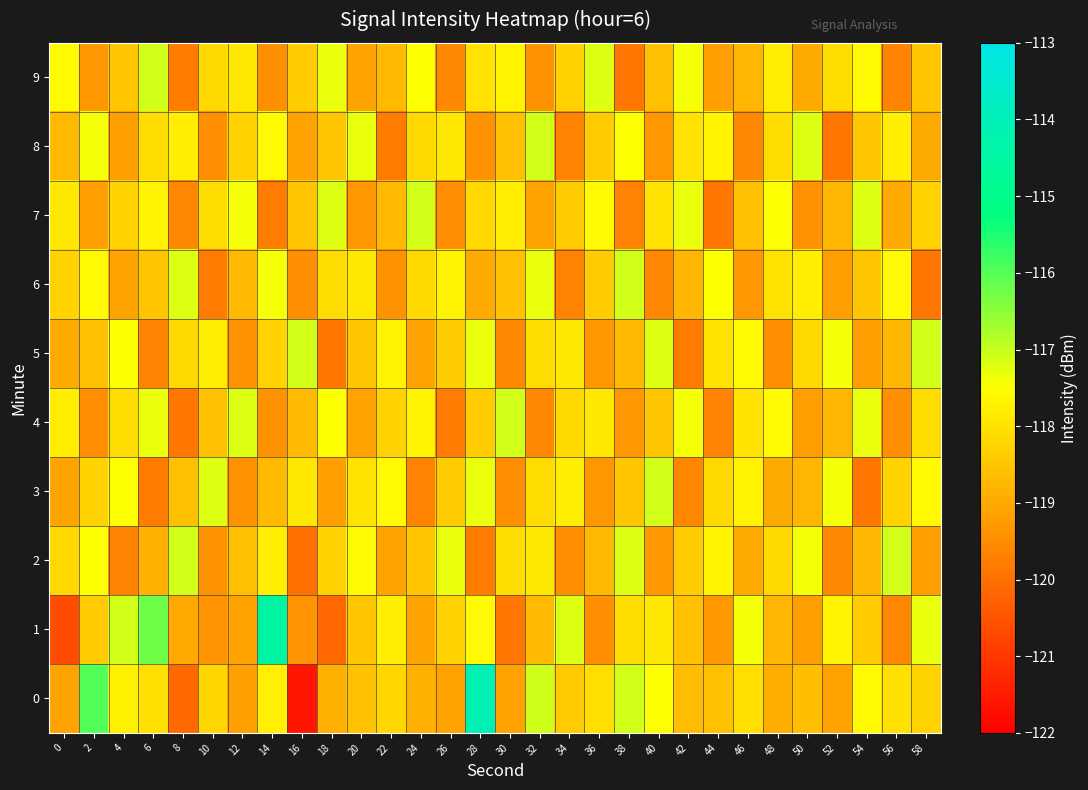

What is the difference between the highest and lowest values at 32?

2.5